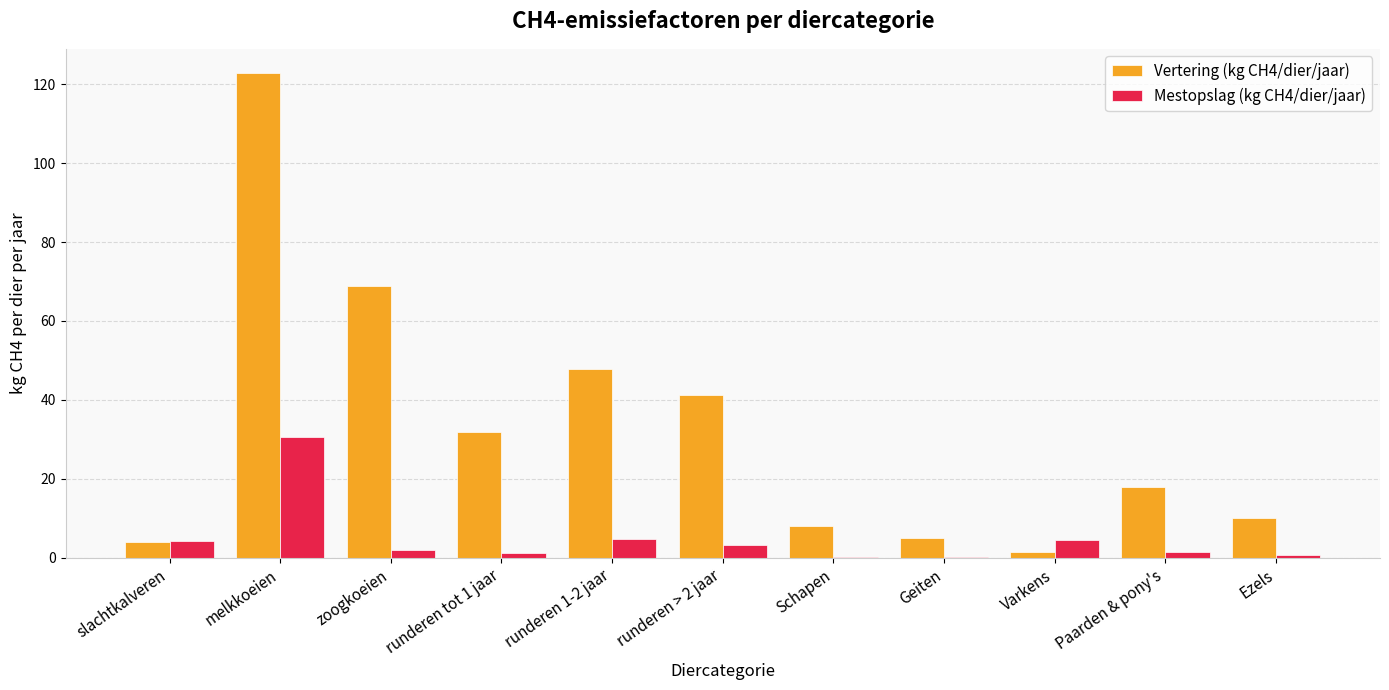

What are all the series names shown in the legend?

Vertering (kg CH4/dier/jaar), Mestopslag (kg CH4/dier/jaar)